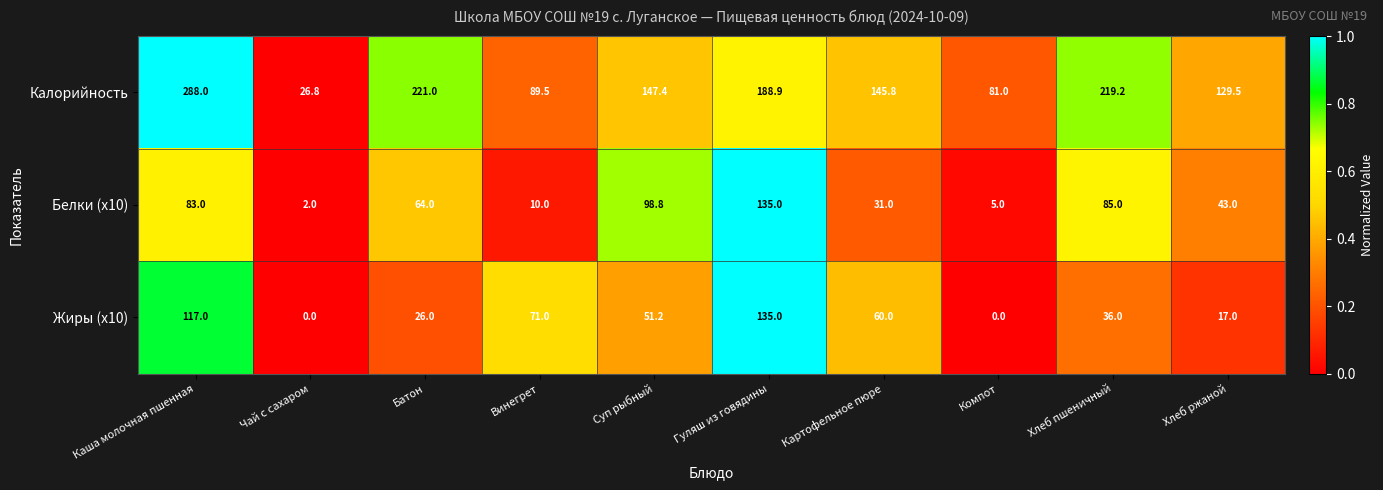

Reading right to left, list all the values displayed in this chart.

Калорийность: Хлеб ржаной=129.5	Хлеб пшеничный=219.2	Компот=81.0	Картофельное пюре=145.8	Гуляш из говядины=188.9	Суп рыбный=147.4	Винегрет=89.5	Батон=221.0	Чай с сахаром=26.8	Каша молочная пшенная=288.0
Белки (x10): Хлеб ржаной=43.0	Хлеб пшеничный=85.0	Компот=5.0	Картофельное пюре=31.0	Гуляш из говядины=135.0	Суп рыбный=98.8	Винегрет=10.0	Батон=64.0	Чай с сахаром=2.0	Каша молочная пшенная=83.0
Жиры (x10): Хлеб ржаной=17.0	Хлеб пшеничный=36.0	Компот=0.0	Картофельное пюре=60.0	Гуляш из говядины=135.0	Суп рыбный=51.2	Винегрет=71.0	Батон=26.0	Чай с сахаром=0.0	Каша молочная пшенная=117.0